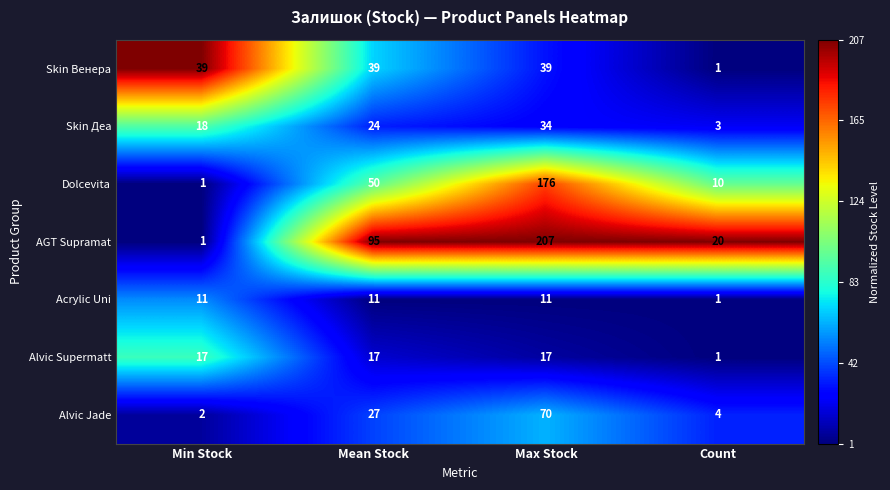

What is the approximate value of Acrylic Uni at Min Stock?

11